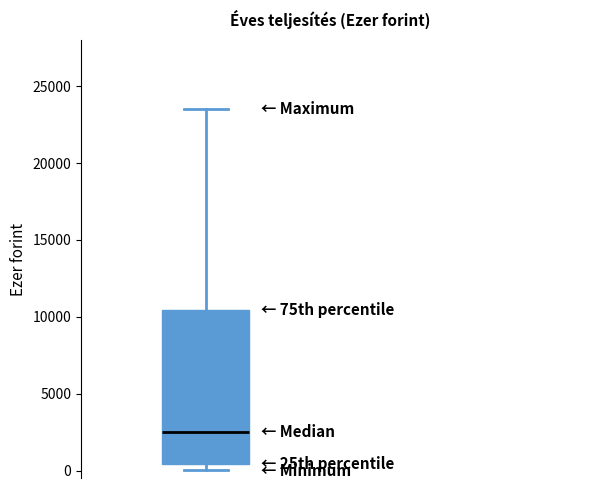

Where is the upper edge of the box on the y-axis? The values are not printed on the chart, so give them approximately, as read against the axis.

10500